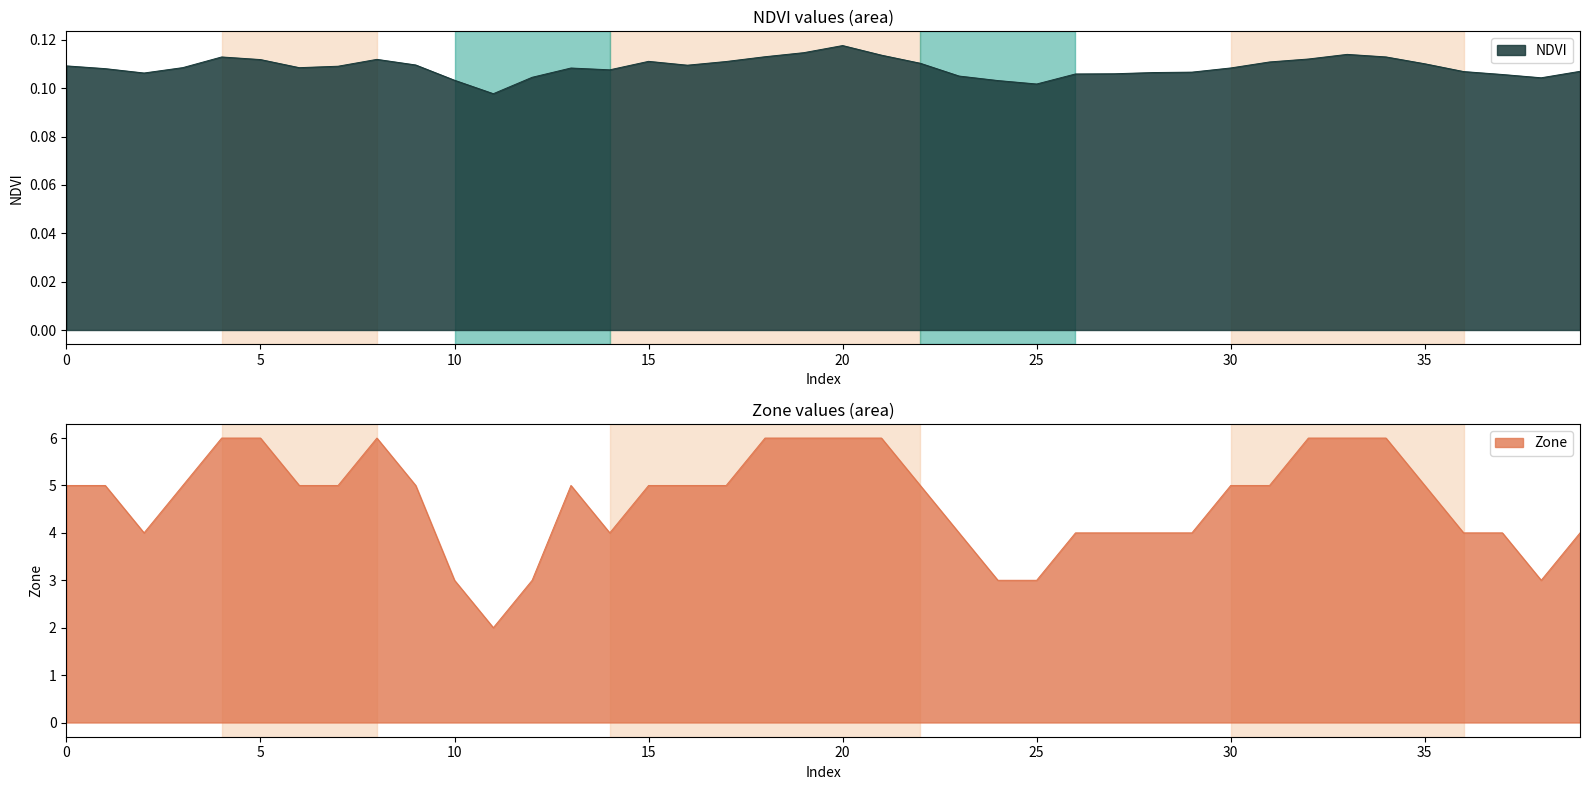

What are all the series names shown in the legend?

NDVI, Zone